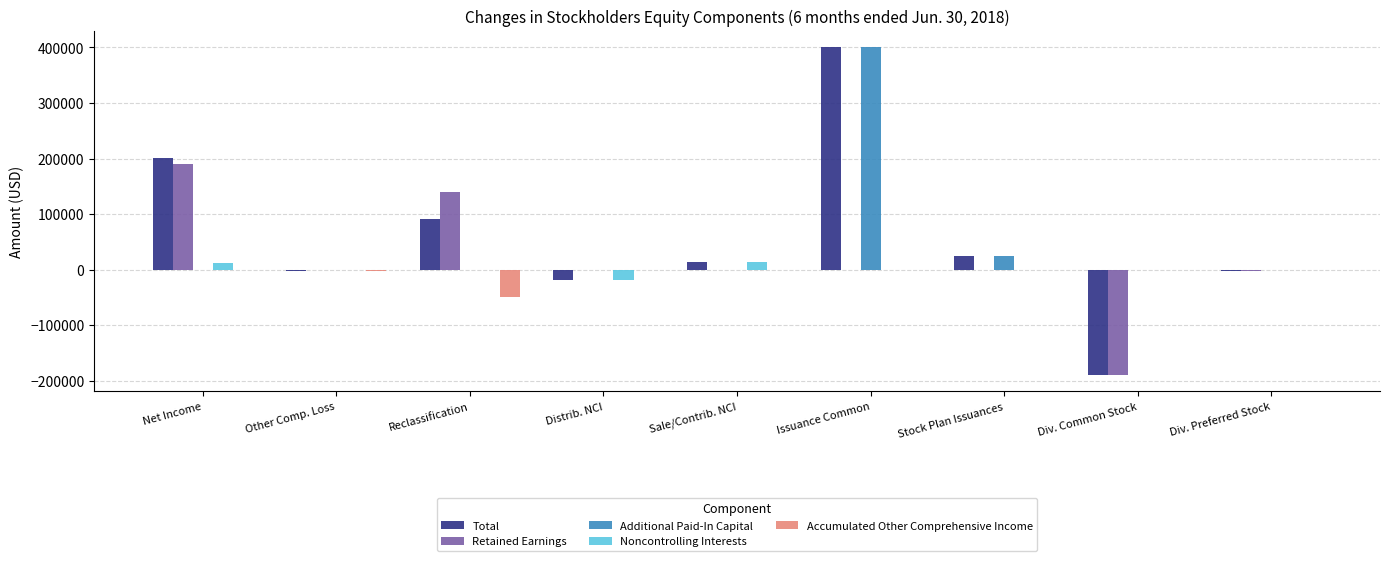

True or false: Total has a value of 334970 at Net Income.

False